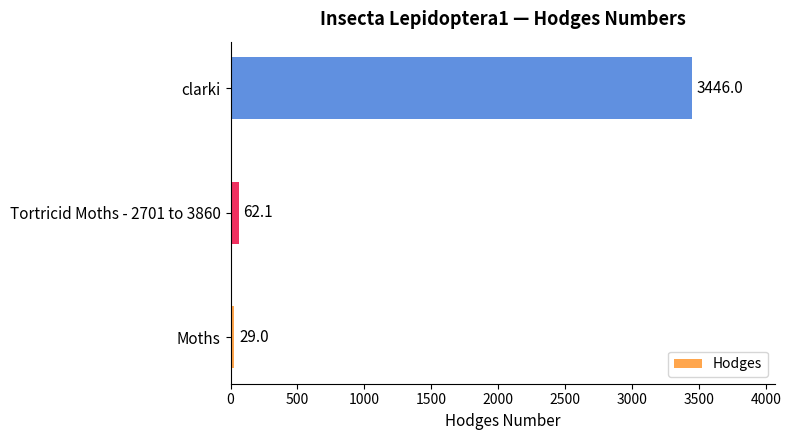

Reading top to bottom, extract all data points from this chart.

3446.0	62.1	29.0